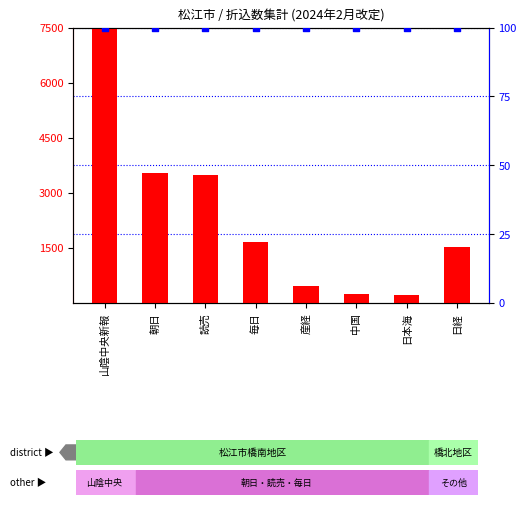

Which series contains the highest Y value?

count